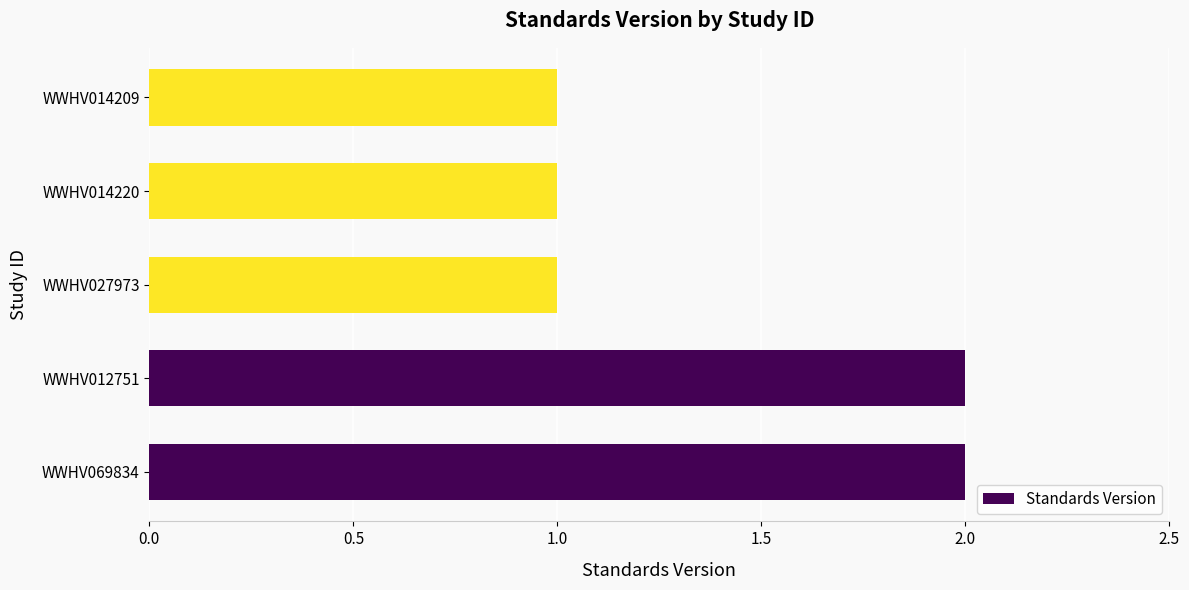

The value at WWHV027973 is 1. True or false?

True